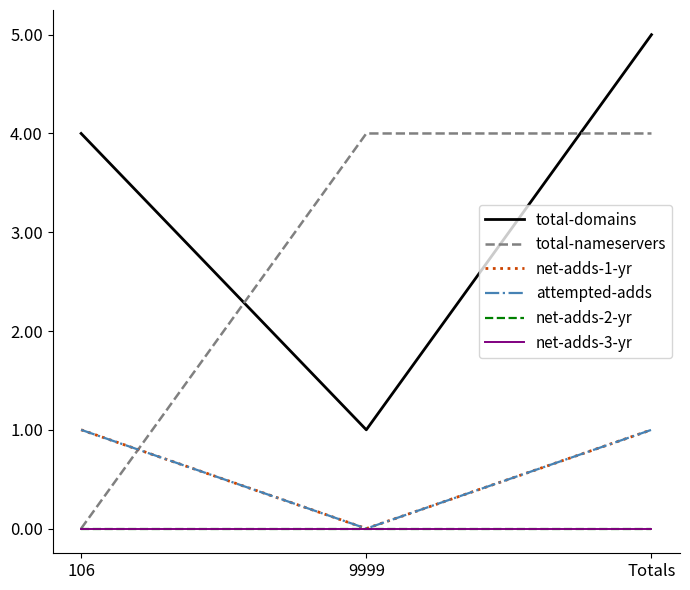

What is the label of the 2nd point from the right?

9999